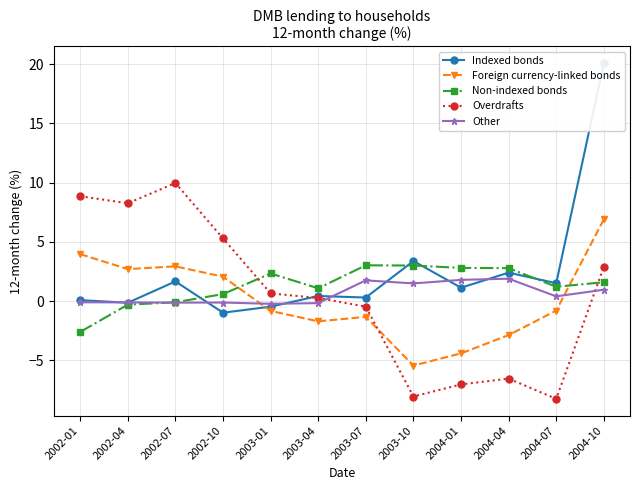

What is the sum of all Overdrafts values?

5.8